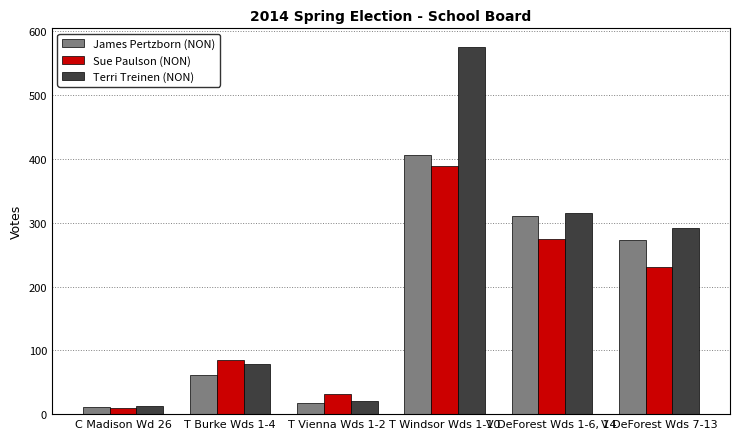

Reading left to right, transcribe all the data shown in this chart.

James Pertzborn (NON): 11	62	18	407	310	273
Sue Paulson (NON): 10	85	31	389	275	231
Terri Treinen (NON): 12	79	21	576	316	292